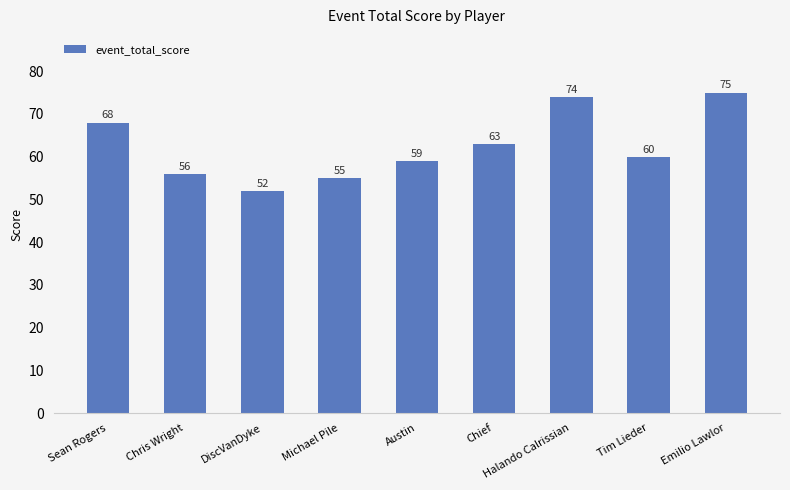

Are the bars grouped side by side (vs. stacked)?

No